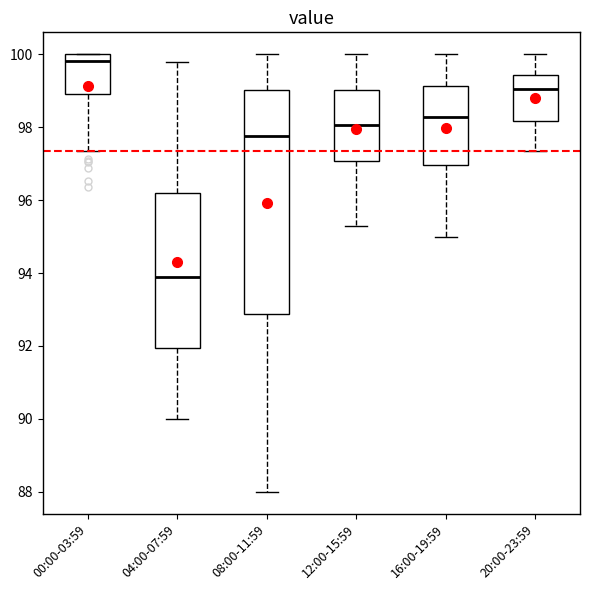

Which box's median line is the lowest?

04:00-07:59